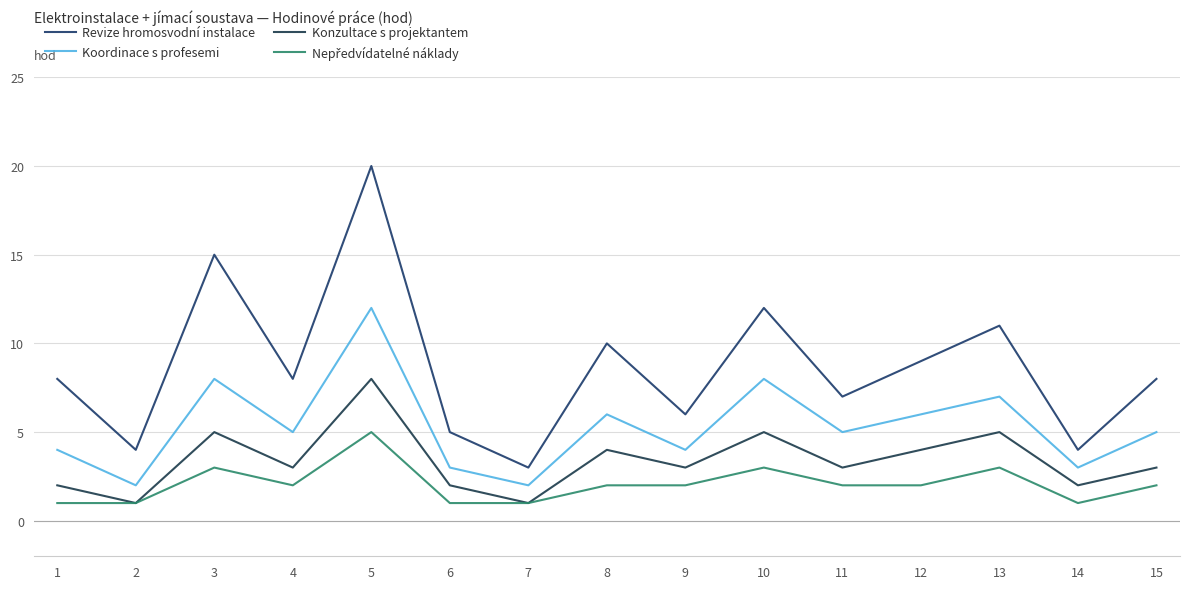

At which category does the chart reach its minimum across all series?

2